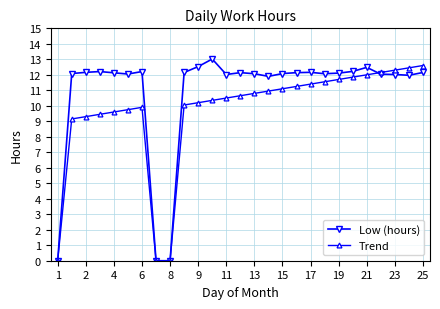

What is the greatest value displayed?

13.0